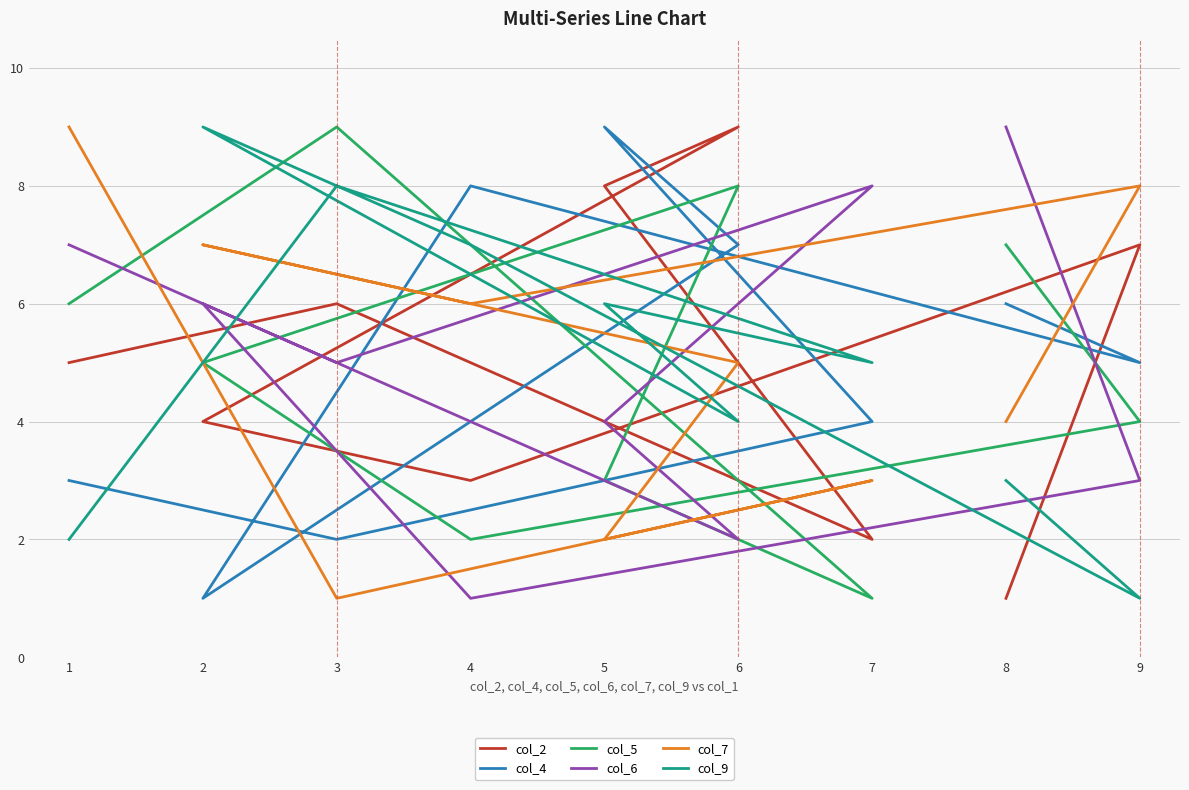

What is the difference between the col_2 values at 3 and 6?

3